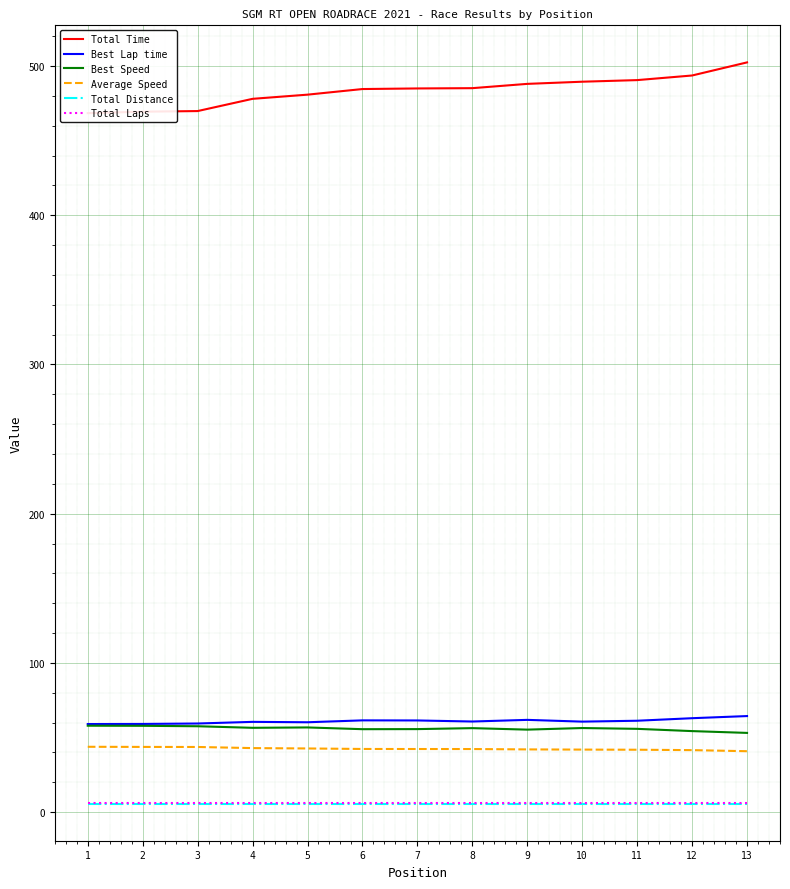

Reading left to right, extract all data points from this chart.

Total Time: 468.4	469.4	469.8	478.0	480.8	484.5	484.9	485.1	488.0	489.4	490.5	493.6	502.4
Best Lap time: 59.0	59.1	59.4	60.5	60.2	61.5	61.5	60.7	61.8	60.7	61.3	63.0	64.4
Best Speed: 57.9	57.9	57.6	56.5	56.8	55.6	55.7	56.3	55.3	56.4	55.8	54.3	53.1
Average Speed: 43.8	43.7	43.7	42.9	42.7	42.4	42.3	42.3	42.0	41.9	41.8	41.6	40.8
Total Distance: 5.7	5.7	5.7	5.7	5.7	5.7	5.7	5.7	5.7	5.7	5.7	5.7	5.7
Total Laps: 6.0	6.0	6.0	6.0	6.0	6.0	6.0	6.0	6.0	6.0	6.0	6.0	6.0